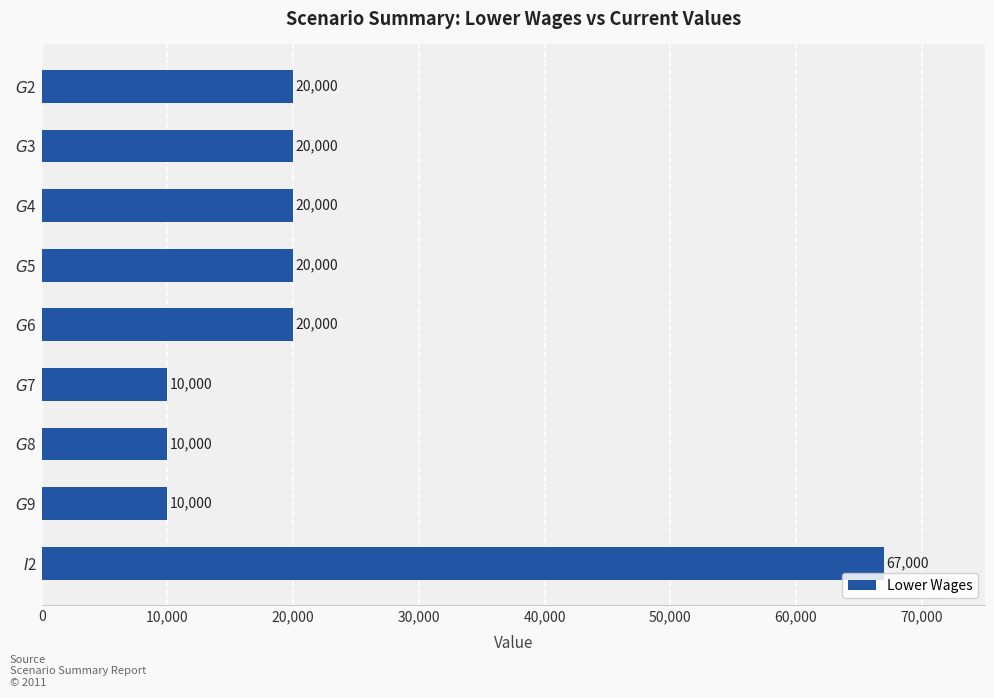

What is the value of the 4th bar from the top?

20000